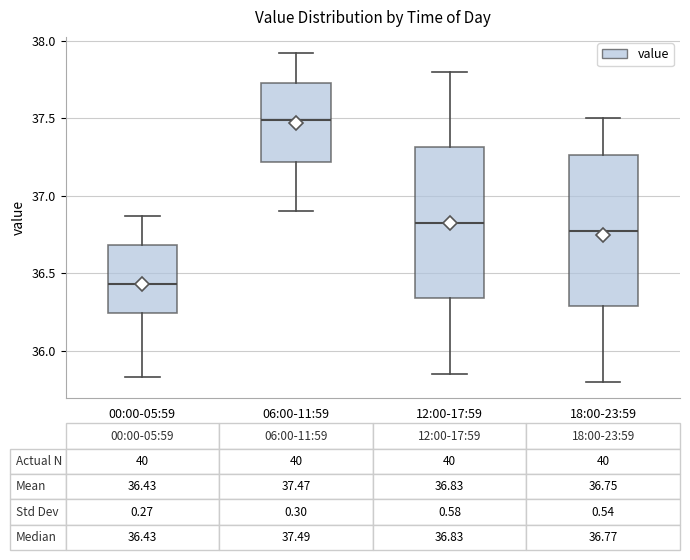

Which box's median line is the lowest?

00:00-05:59